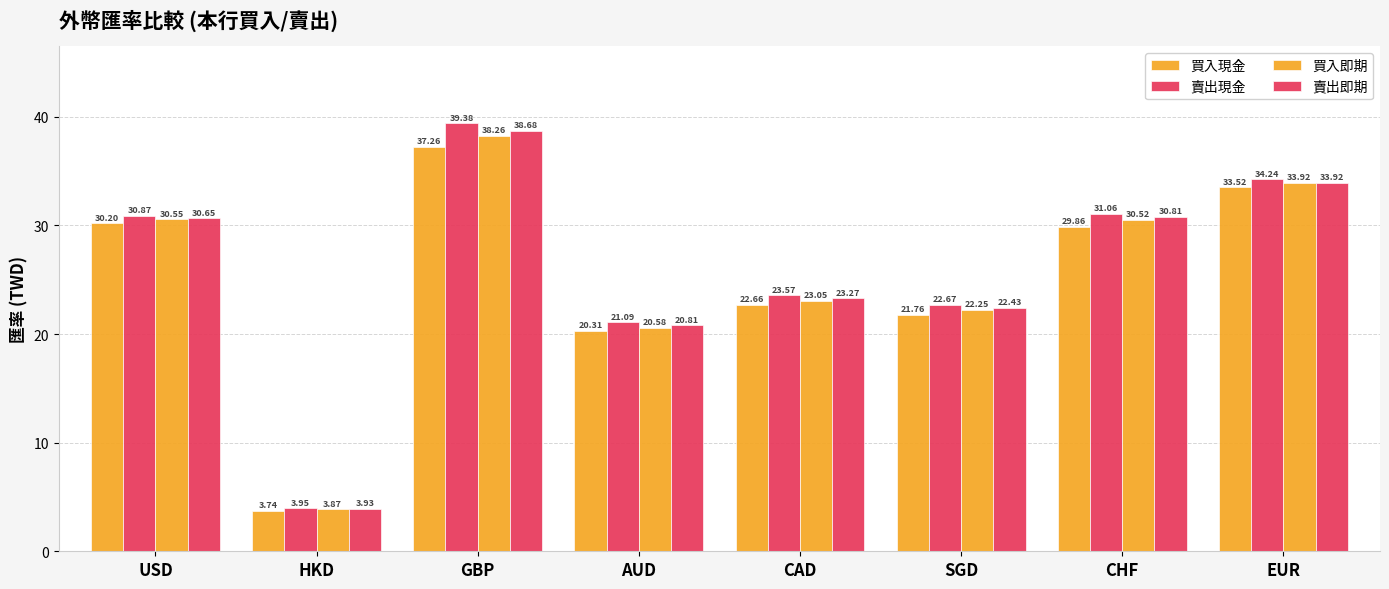

At how many categories does at least one series exceed 33?

2